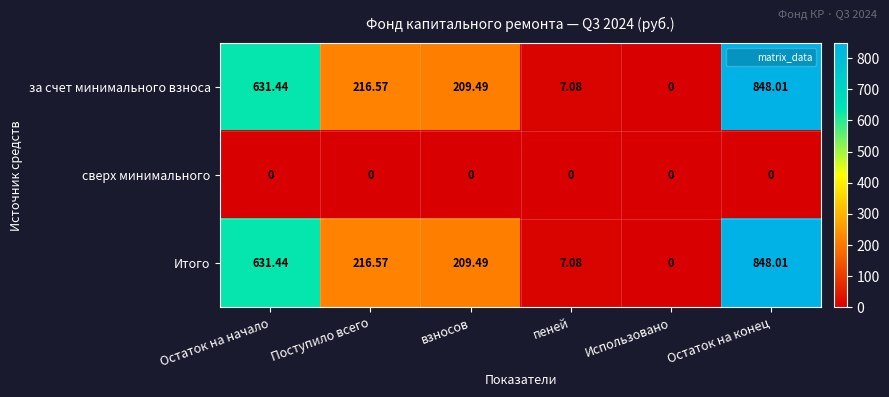

Where does the Итого series first go above 216?

Остаток на начало